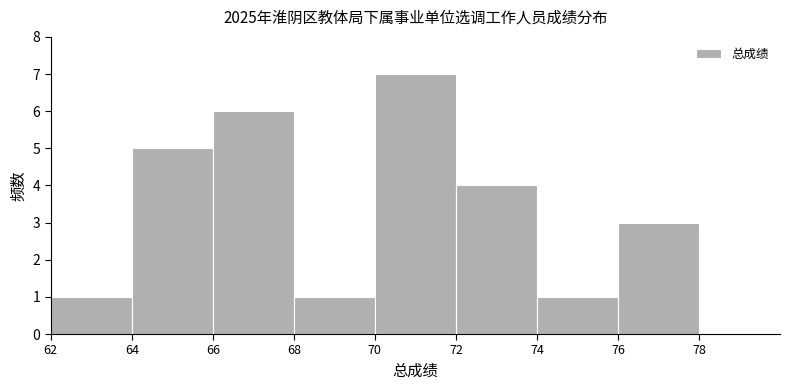

Reading left to right, transcribe this chart: for each bar, give the range it covers on the x-axis and its height. The values are not printed on the chart, so give them approximately, as read against the axis.

62 to 64: 1
64 to 66: 5
66 to 68: 6
68 to 70: 1
70 to 72: 7
72 to 74: 4
74 to 76: 1
76 to 78: 3